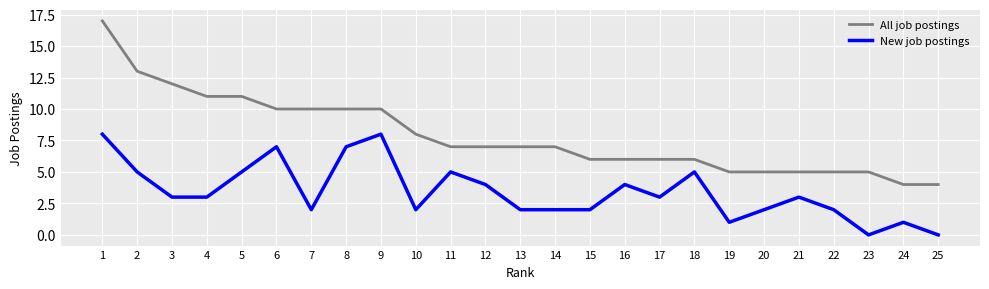

Is it true that New job postings equals 1 at 10?

False